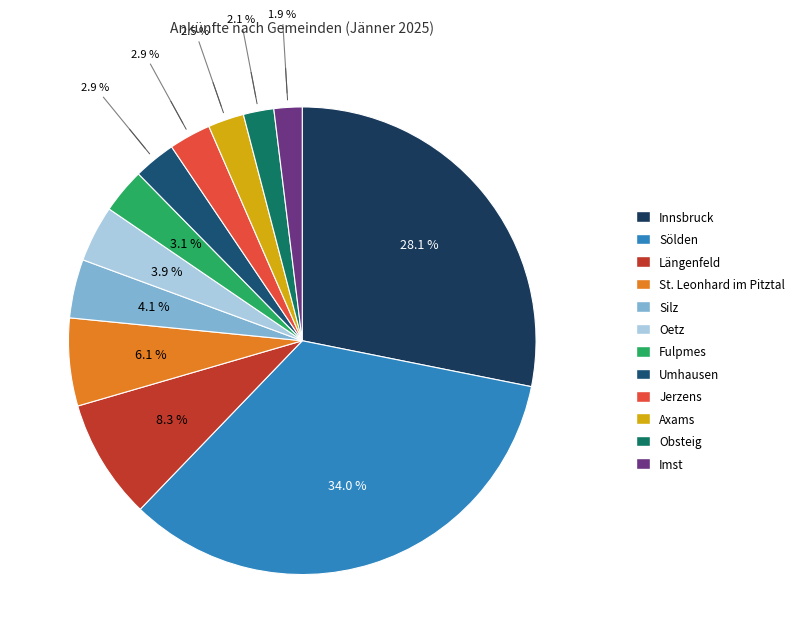

Is there any slice that represents more than half of the pie?

No